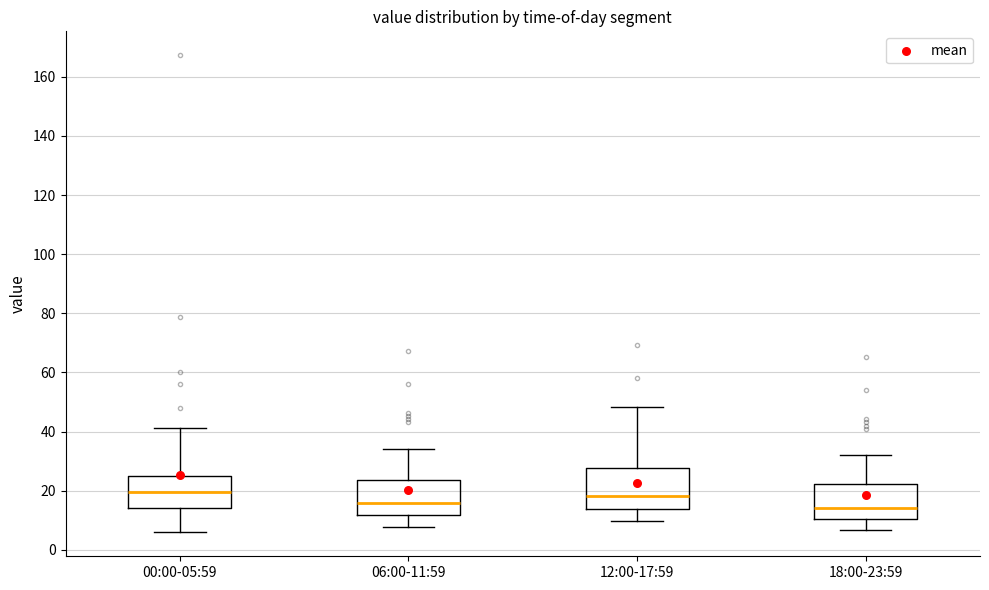

Where does the median line of the box for 06:00-11:59 sit on the y-axis? The values are not printed on the chart, so give them approximately, as read against the axis.

16